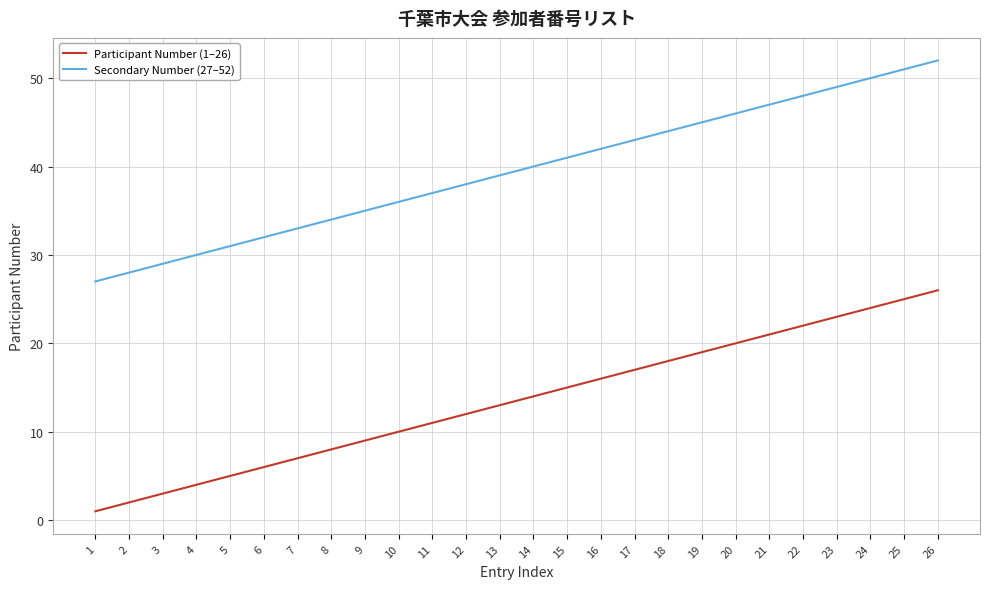

List the labels in order of Secondary Number (27–52) value, largest first.

26, 25, 24, 23, 22, 21, 20, 19, 18, 17, 16, 15, 14, 13, 12, 11, 10, 9, 8, 7, 6, 5, 4, 3, 2, 1